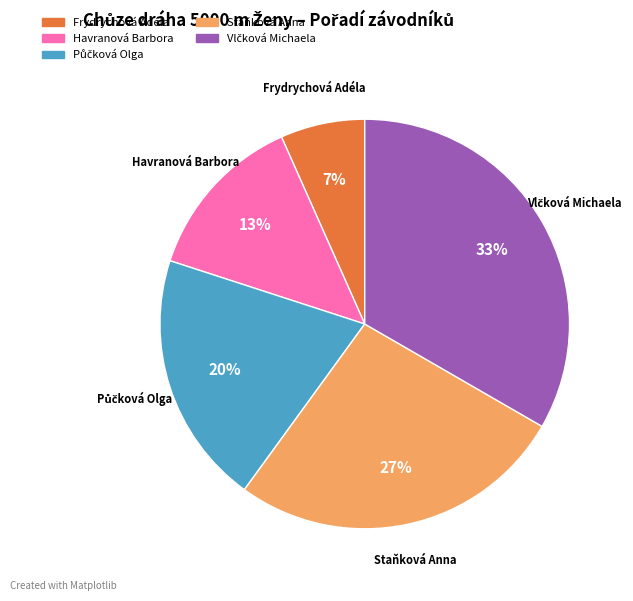

The Frydrychová Adéla slice represents 7% of the pie. True or false?

True